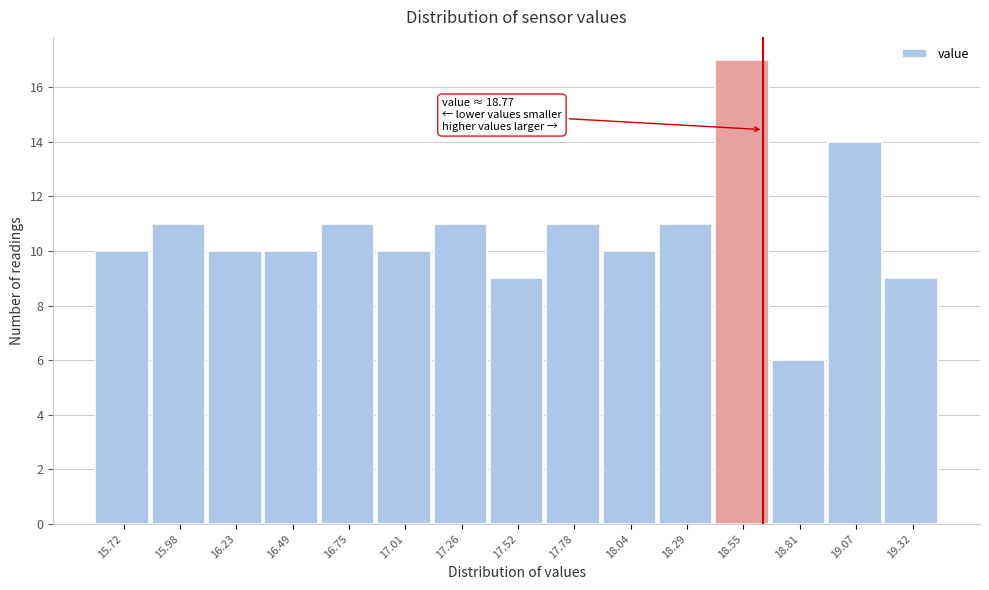

Reading left to right, transcribe all the data shown in this chart.

15.72=10	15.98=11	16.23=10	16.49=10	16.75=11	17.01=10	17.26=11	17.52=9	17.78=11	18.04=10	18.29=11	18.55=17	18.81=6	19.07=14	19.32=9